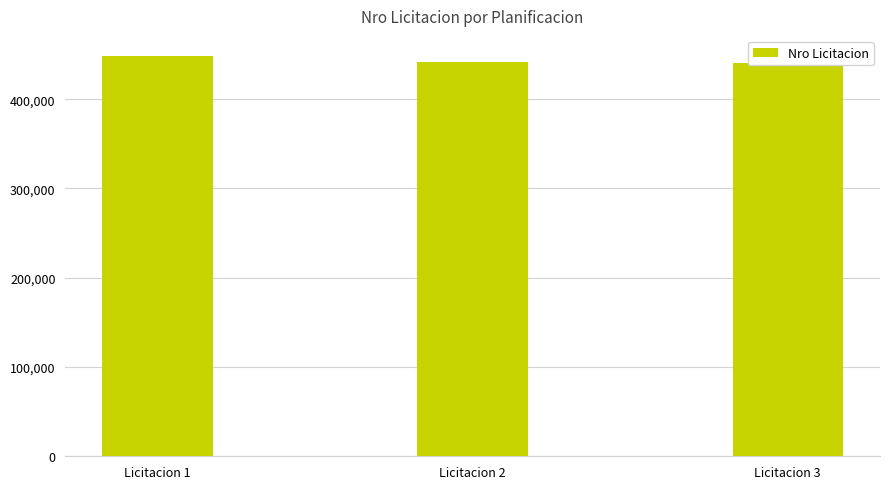

What is the value of the 1st bar from the left?

448516